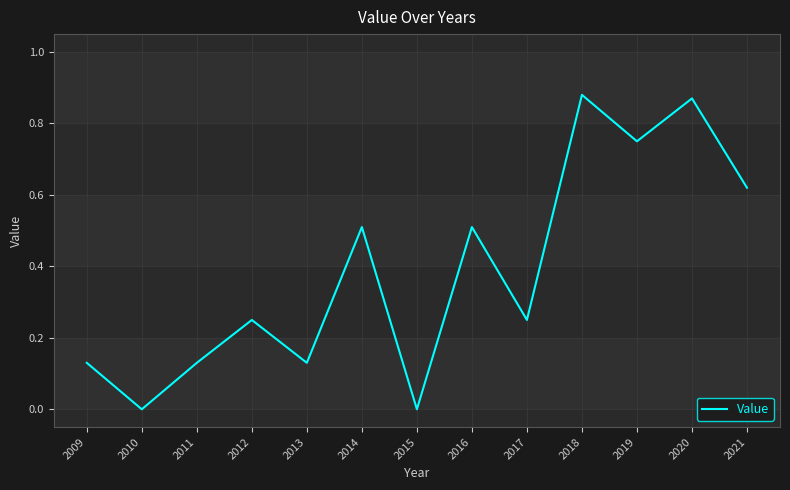

What is the change in value from 2012 to 2020?

+0.6